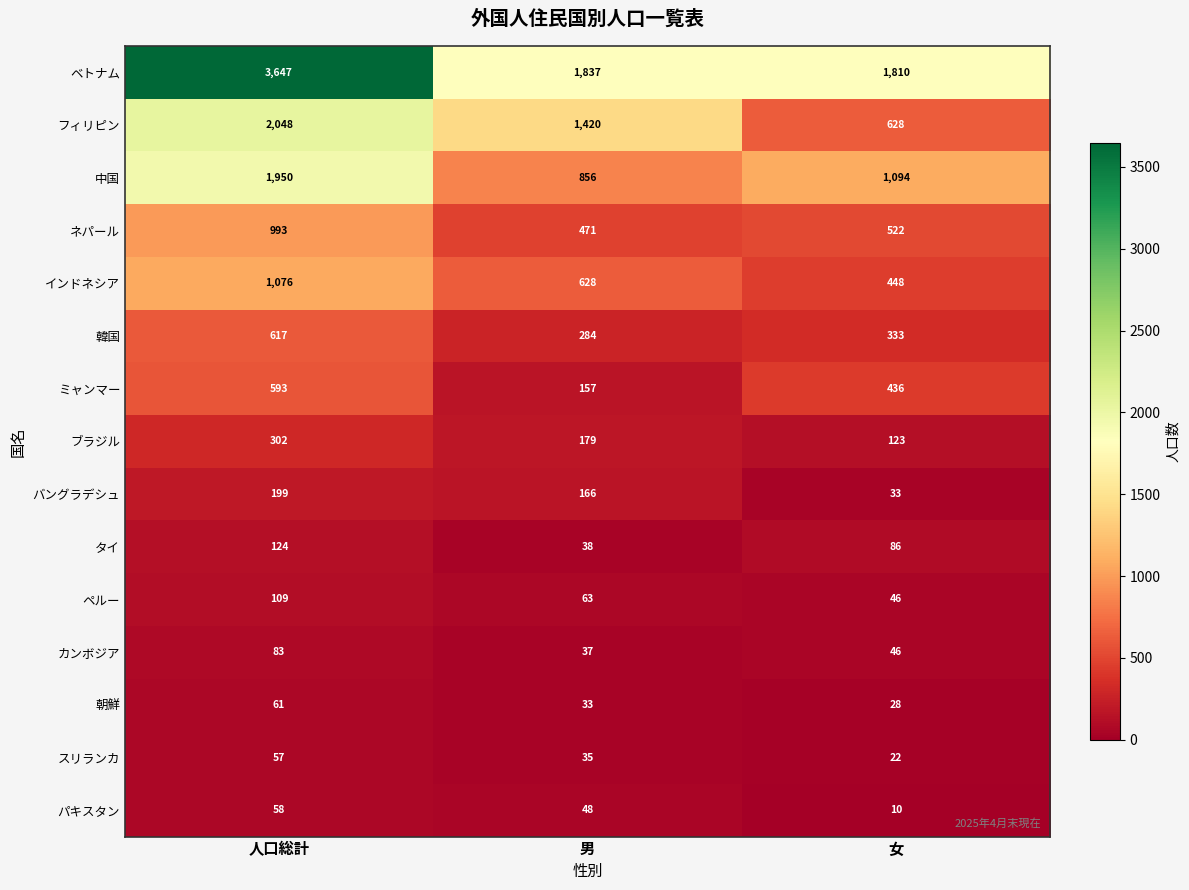

Which series changed the most between 人口総計 and 女?

ベトナム